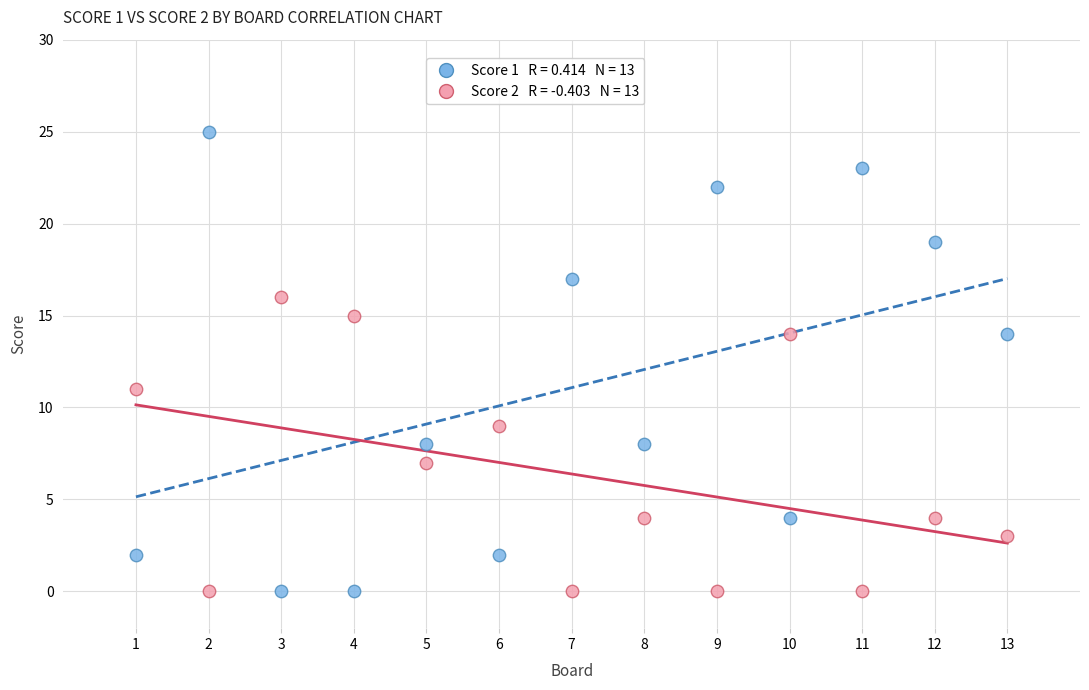

Across all data points, what is the range of X values (max minus min)?

12